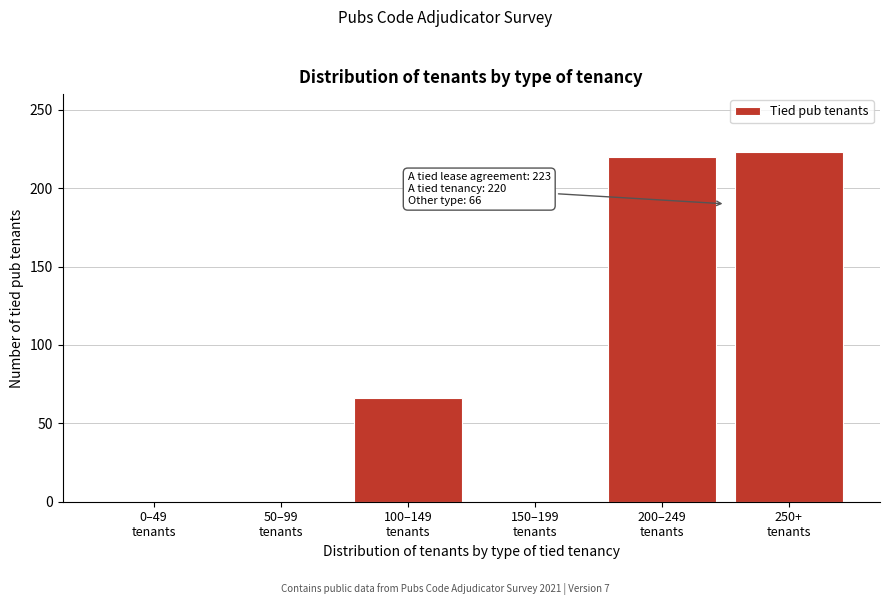

What is the sum of all values?

509